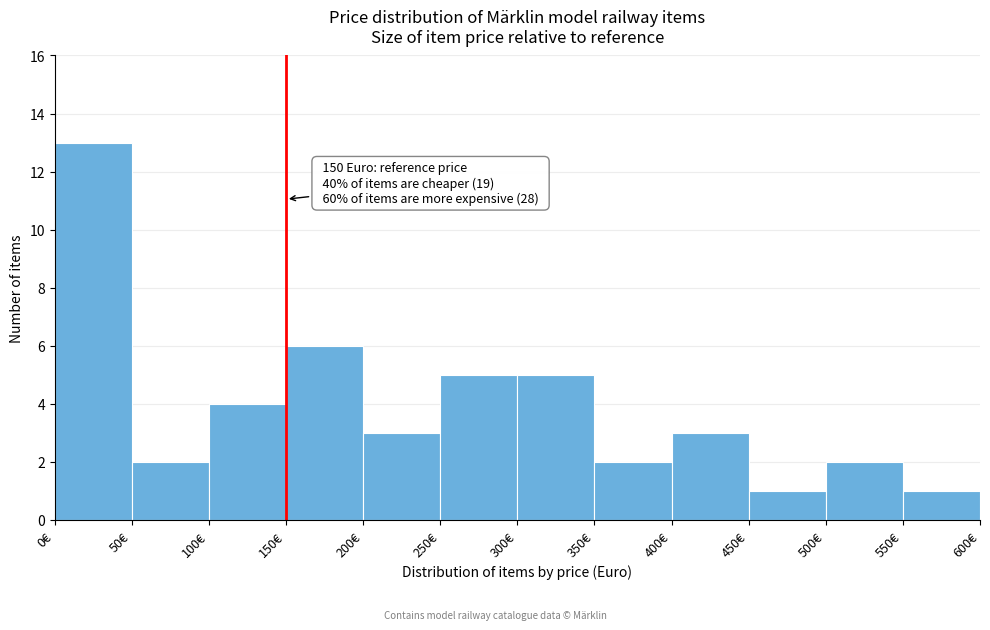

Over which range of the x-axis is the bar tallest?

0 to 50